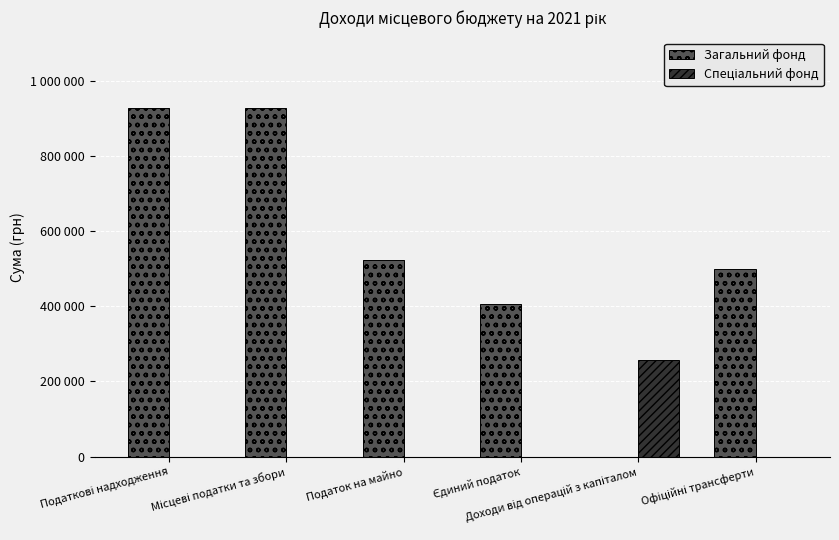

Between Податкові надходження and Єдиний податок, which is larger?

Податкові надходження